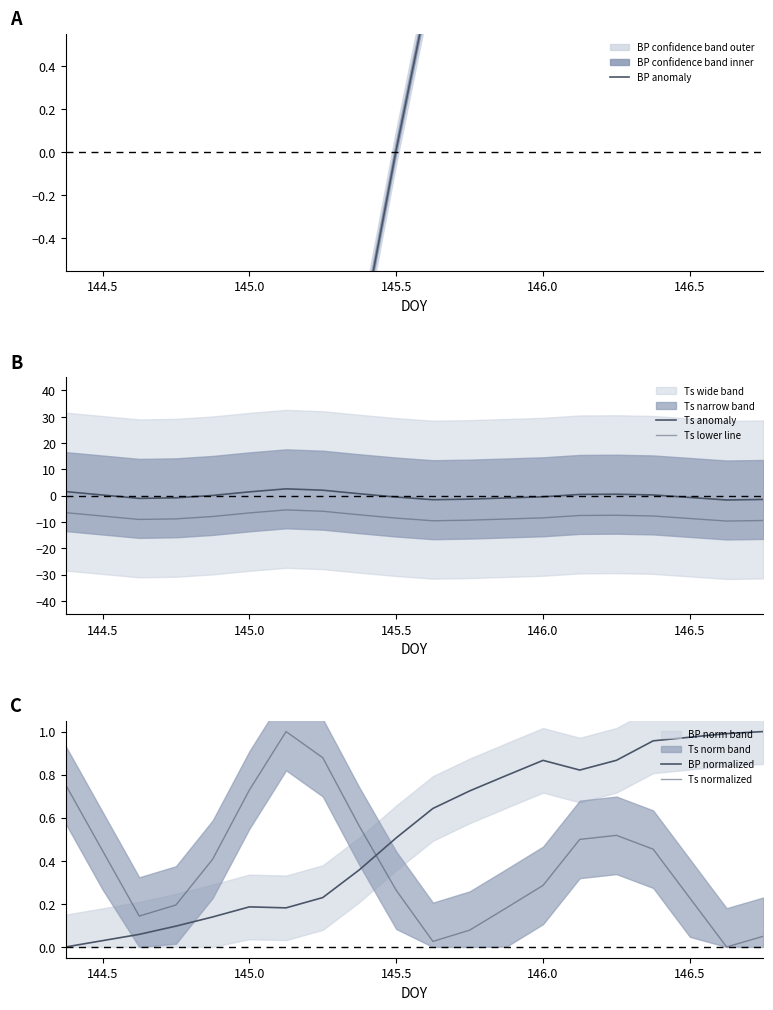

What is the difference between the second highest and minimum values in the Ts anomaly series?

3.7